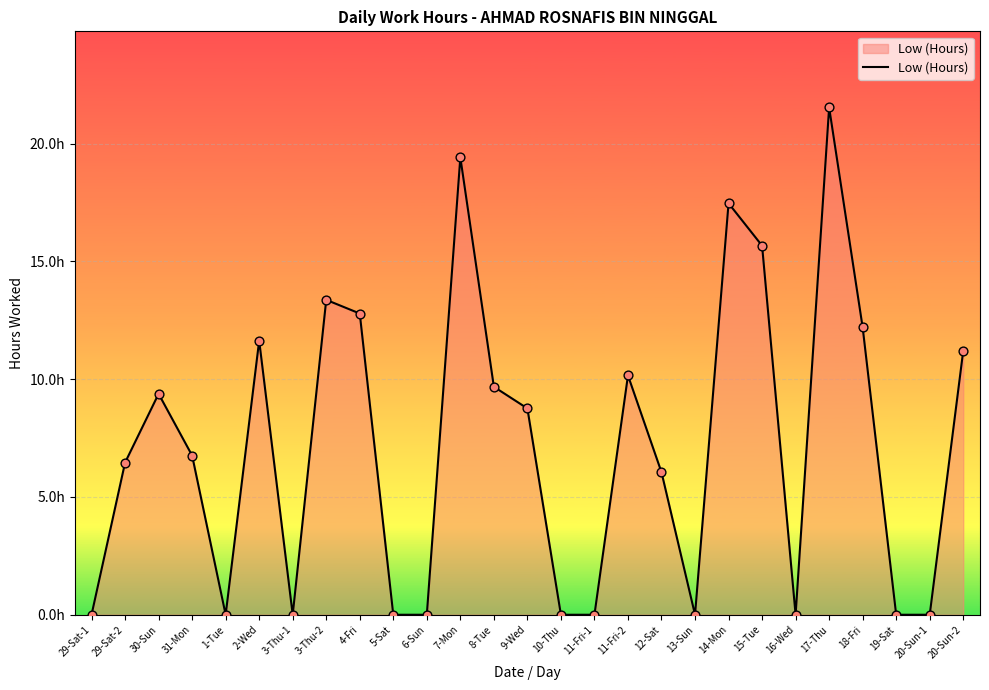

Approximately how many times larger is the value at 31-Mon compared to 17-Thu?

0.3